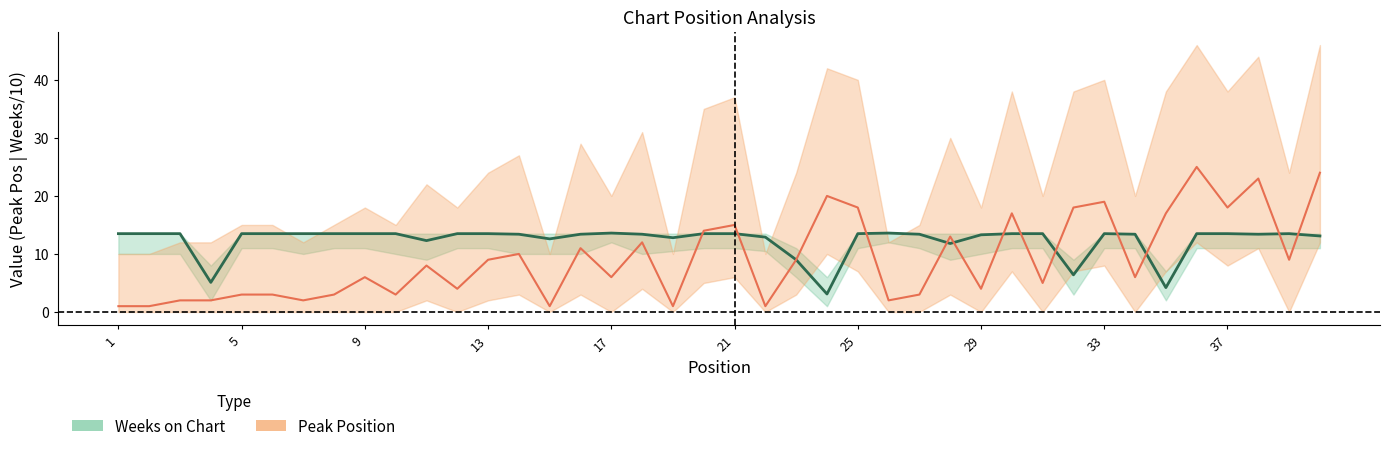

What is the average value of the Weeks on Chart series?

12.4